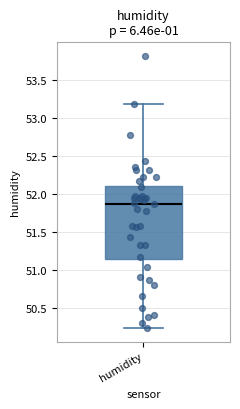

Read this box plot against the y-axis: the position of the median line, the range covered by the box, and the ends of both whiskers. The values are not printed on the chart, so give them approximately, as read against the axis.

median 51.85, box 51.15 to 52.10, whiskers 50.25 to 53.20